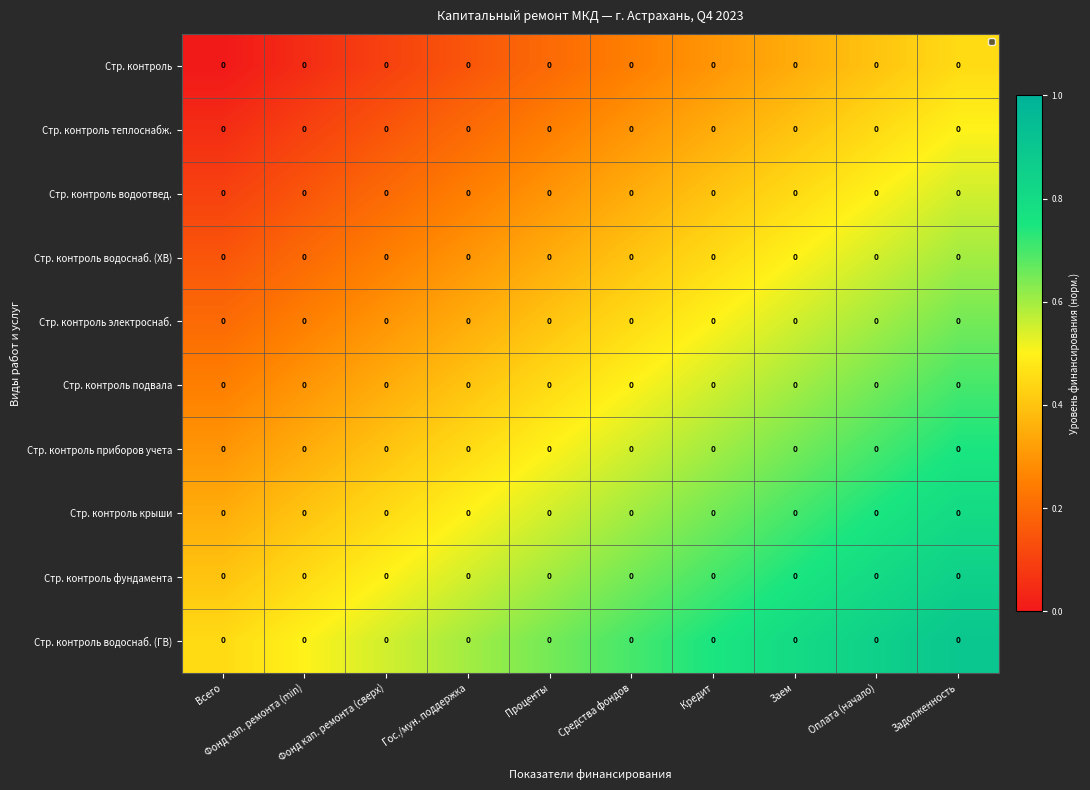

At which category is the sum across all series the highest?

Задолженность